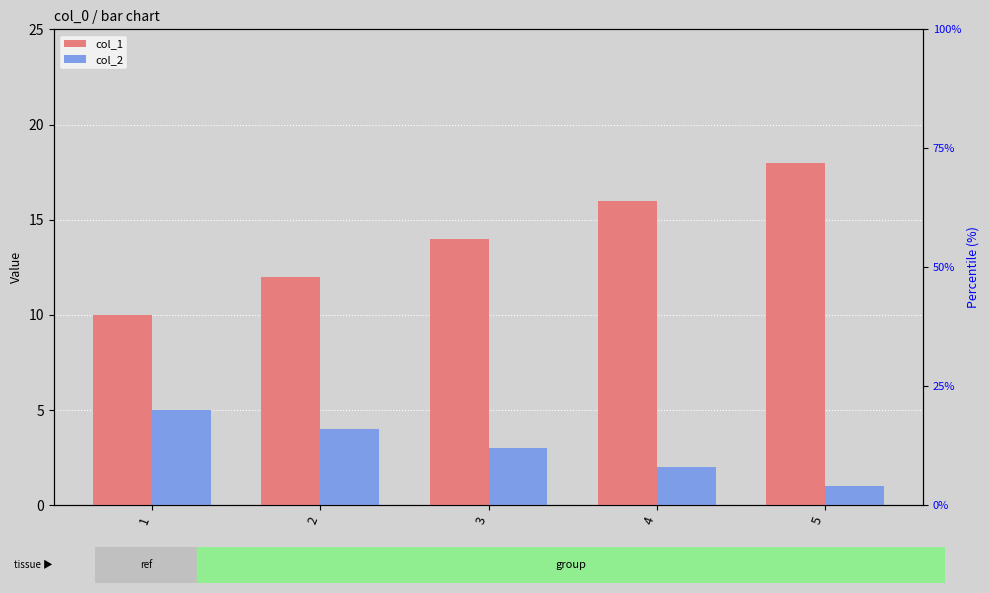

What is the difference between the maximum and minimum values in the col_1 series?

8